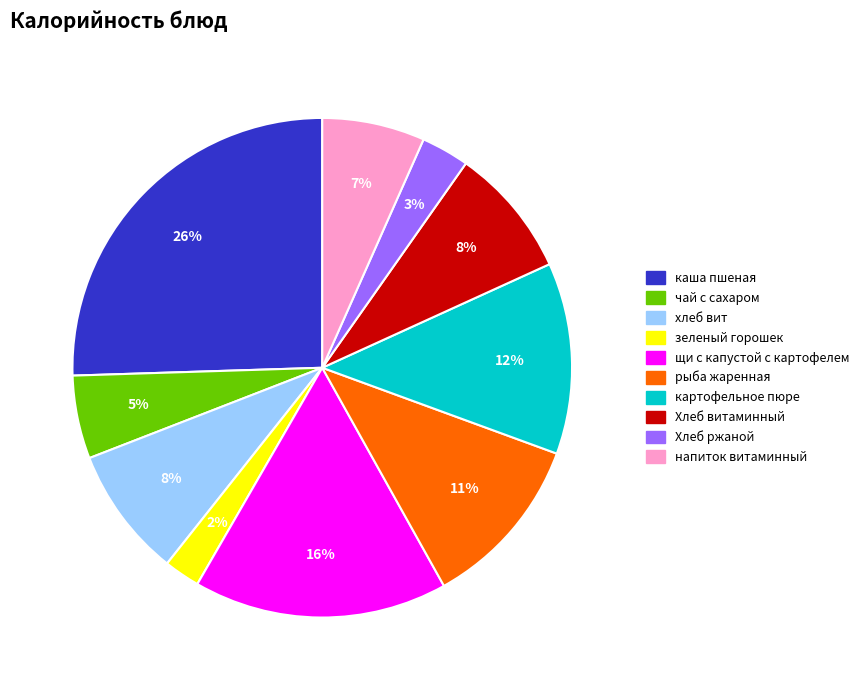

Combined, do чай с сахаром and напиток витаминный account for over 50%?

No